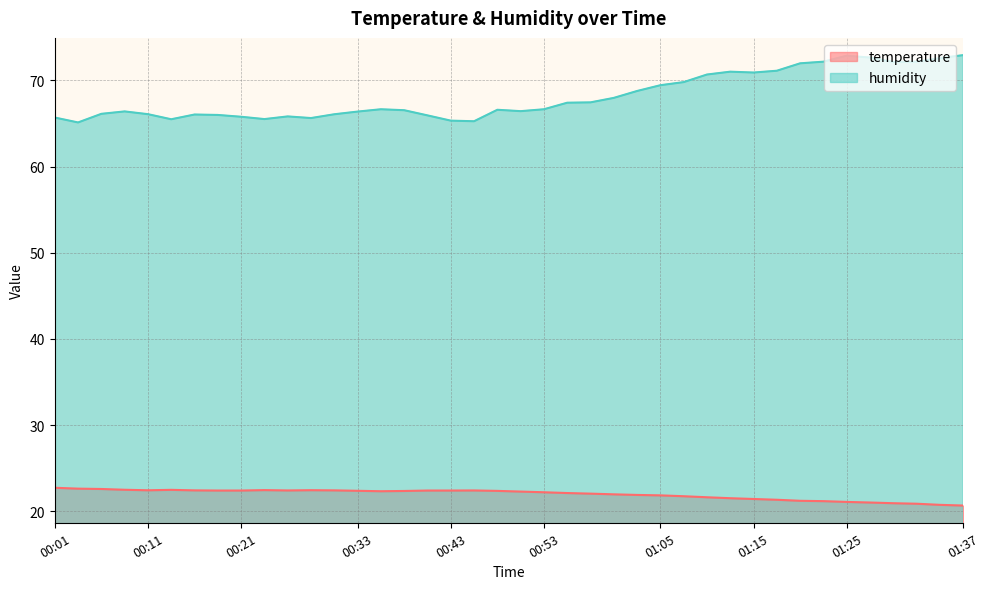

List the series in order of their overall mean, lowest first.

temperature, humidity